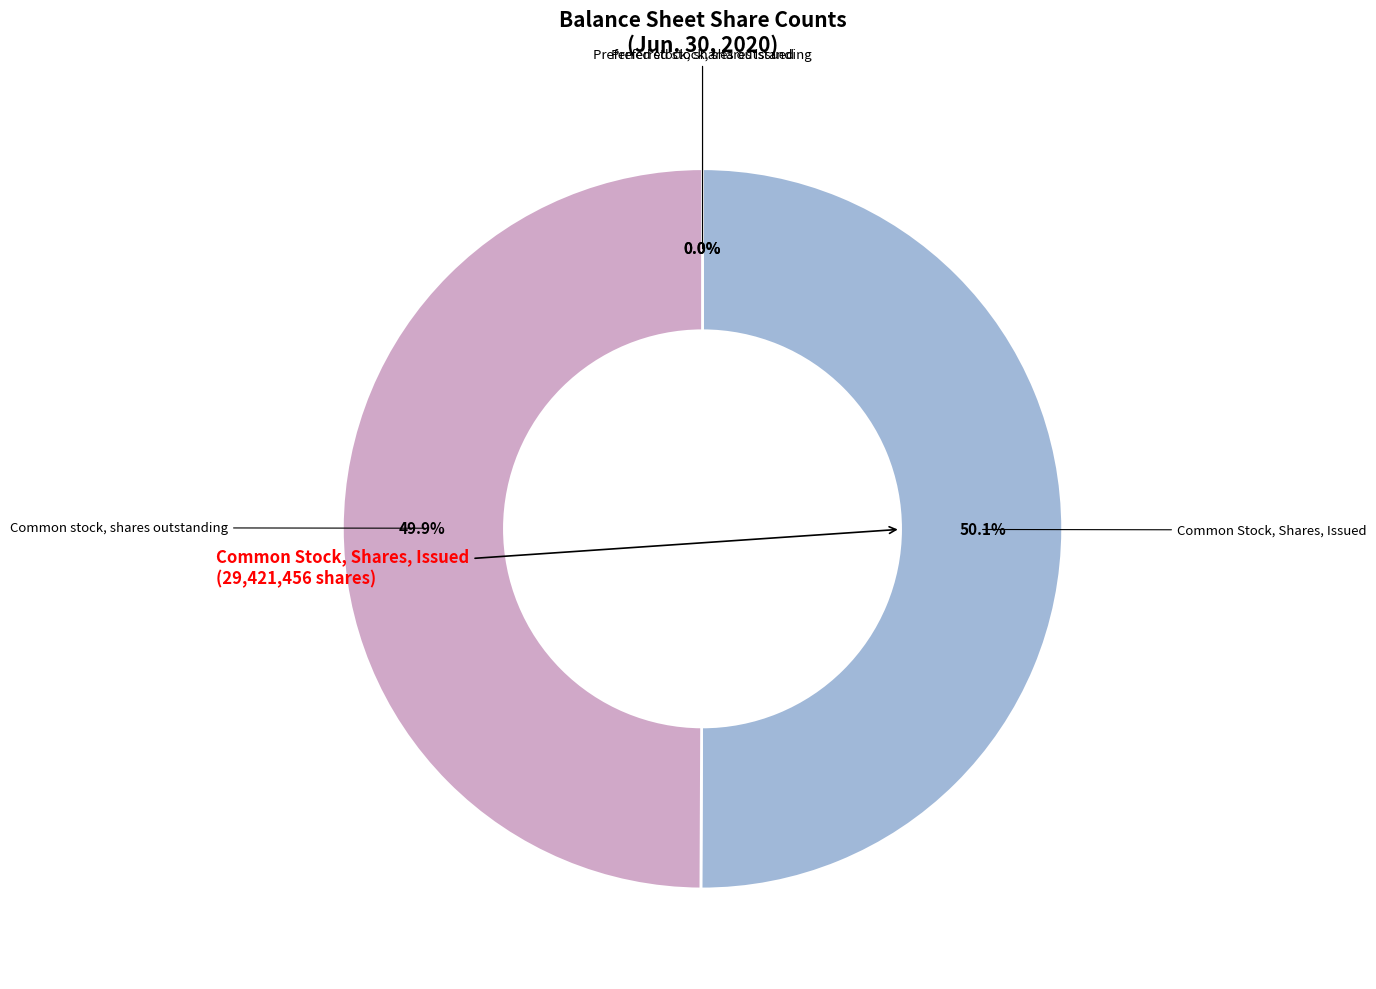

Count the number of slices in the pie.

4